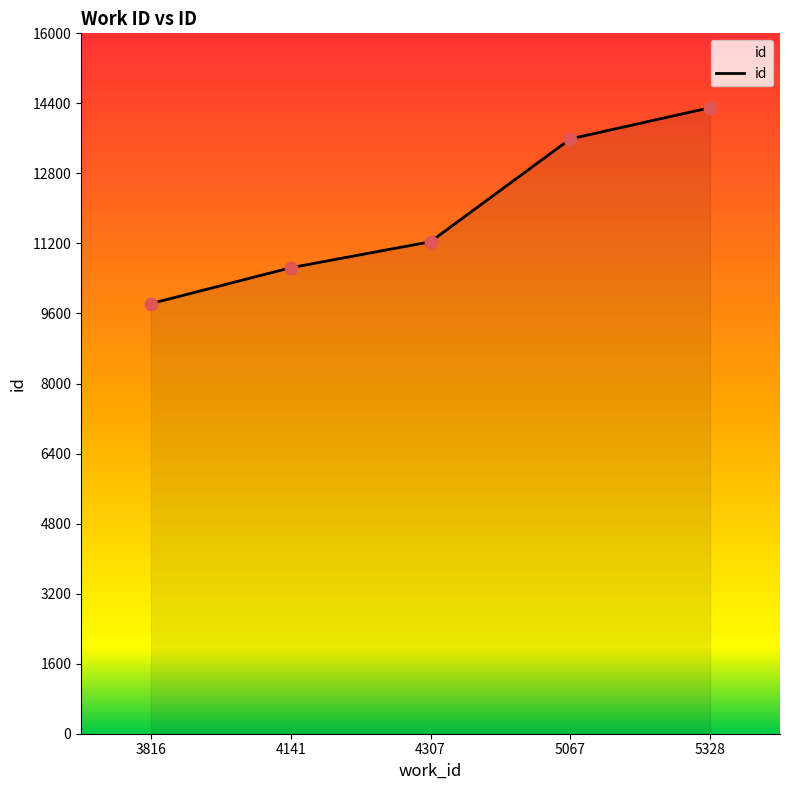

What is the change in value from 5067 to 5328?

+714